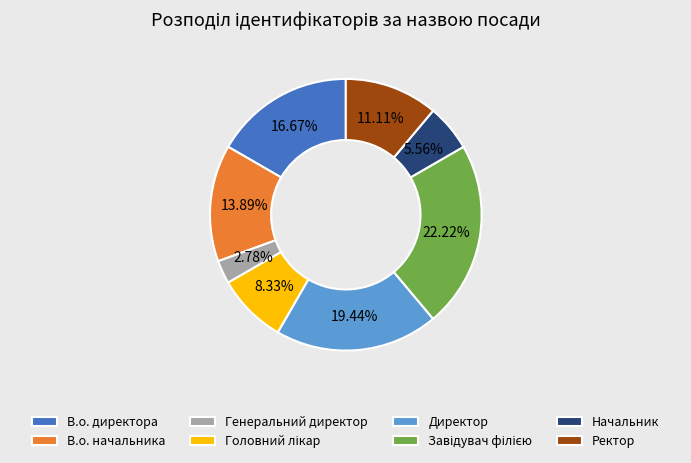

Between Директор and В.о. начальника, which is larger?

Директор